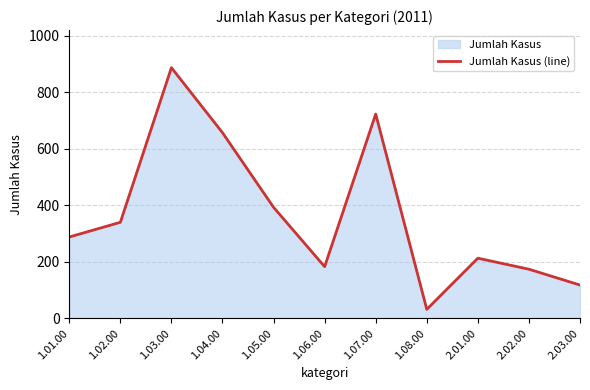

What is the difference between the maximum and second lowest values?

769